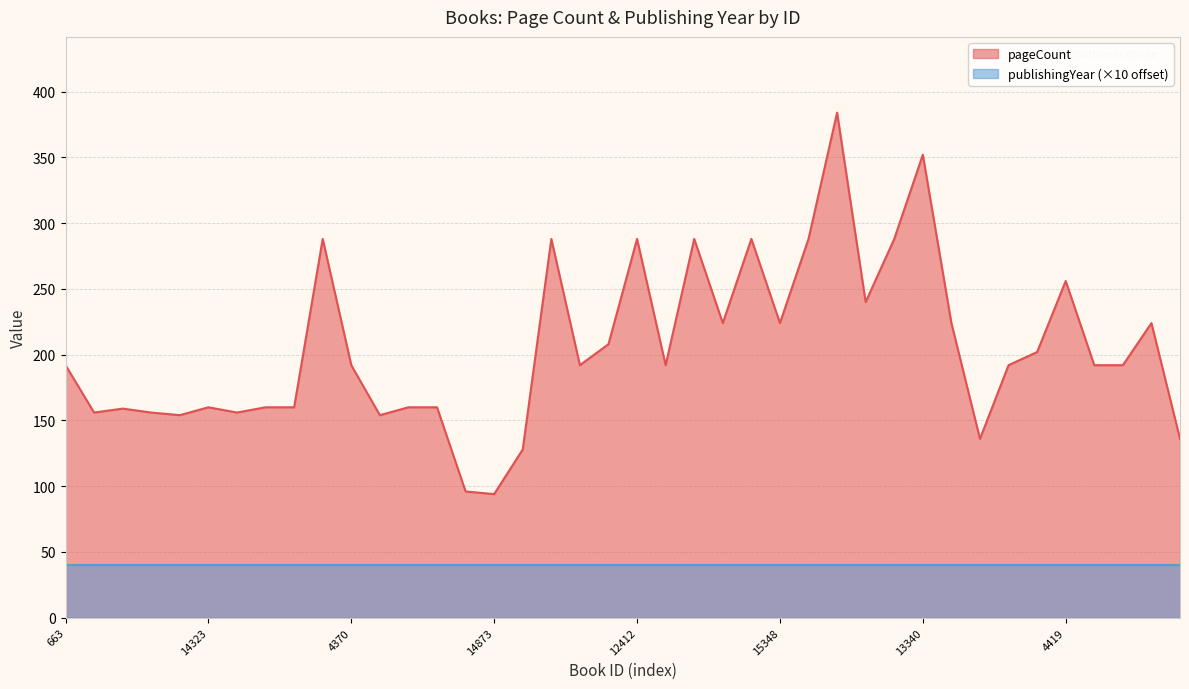

List the labels in order of value, smallest first.

14873, 14745, 5504, 7581, 13400, 2730, 3642, 8093, 9752, 15165, 18784, 14323, 5446, 14636, 3643, 14346, 663, 4370, 19453, 5414, 12560, 1666, 11951, 13889, 4469, 13232, 15348, 4654, 15805, 18088, 4419, 5445, 15294, 12412, 19265, 4470, 14150, 12561, 13340, 13473